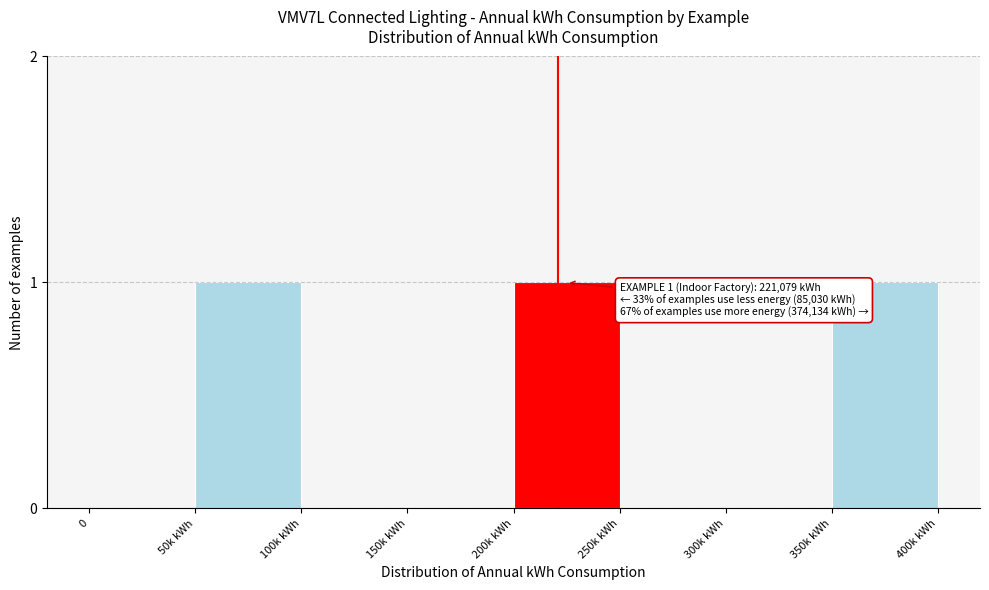

Reading right to left, extract all data points from this chart.

350k kWh=1	300k kWh=0	250k kWh=0	200k kWh=1	150k kWh=0	100k kWh=0	50k kWh=1	0=0